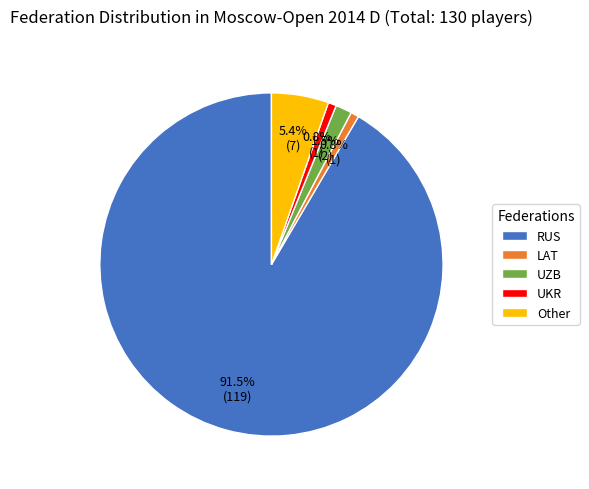

What is the largest slice in the pie chart?

RUS